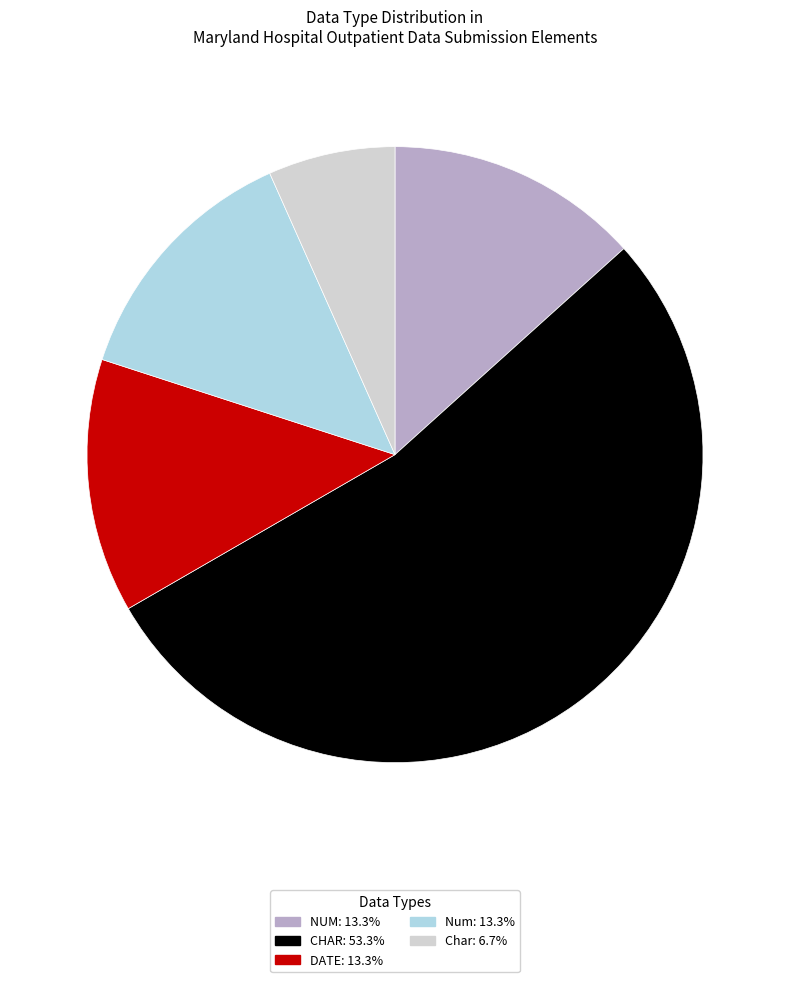

Does any single category account for the majority?

Yes